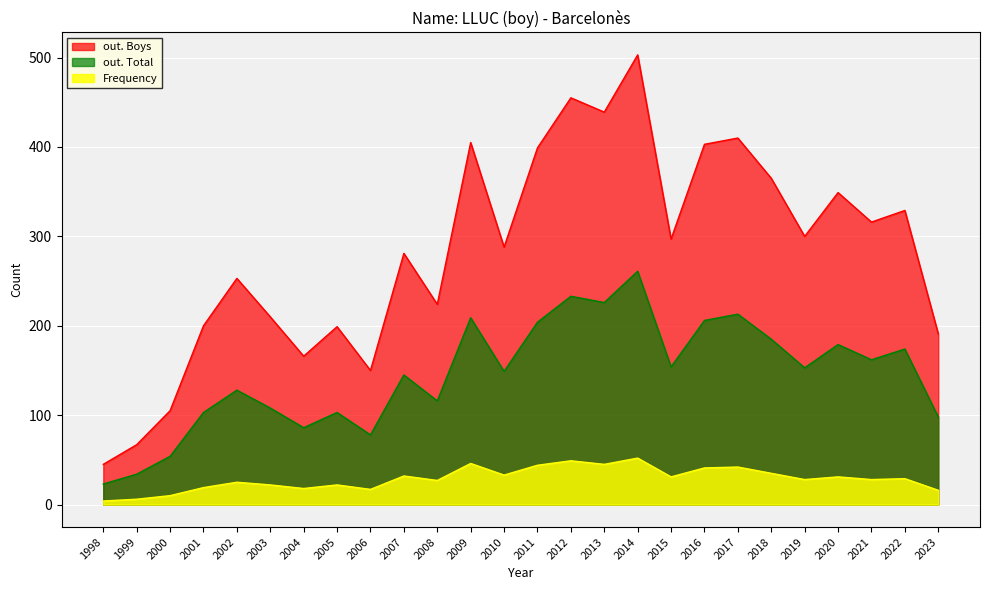

Which series has the widest spread of values?

out. Boys